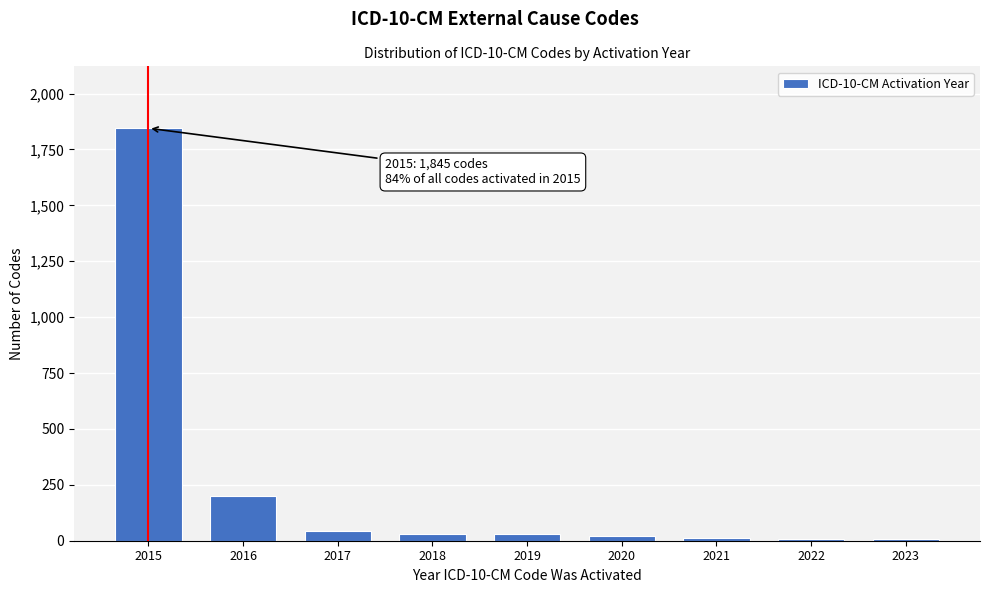

True or false: the data shows 198 at 2016.

True